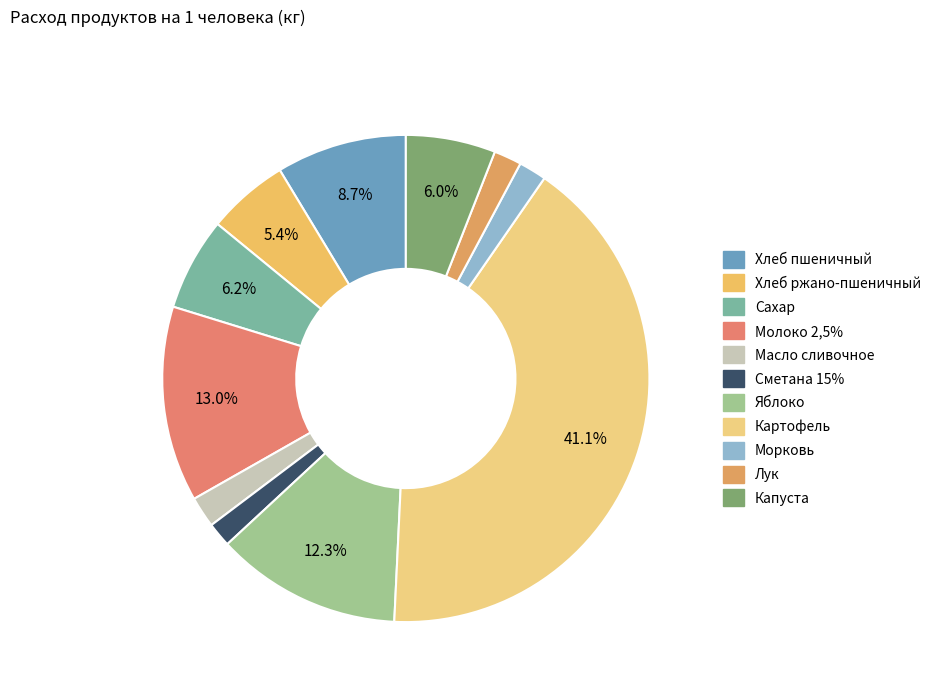

Is it true that Сметана 15% is 12% of the pie?

False